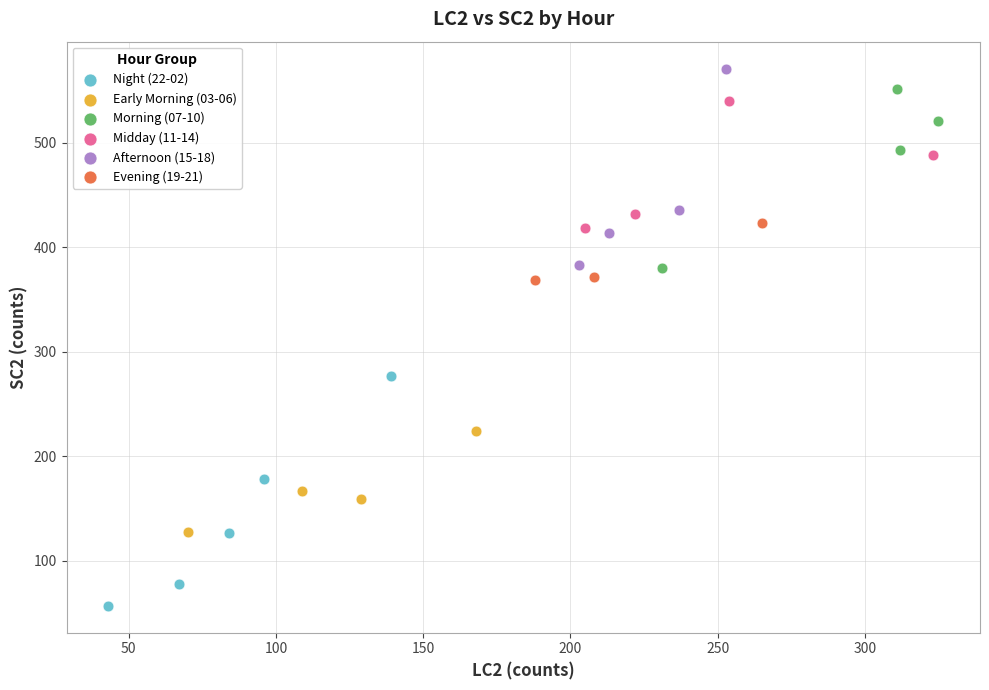

Which series has the largest Y range (max minus min)?

Night (22-02)